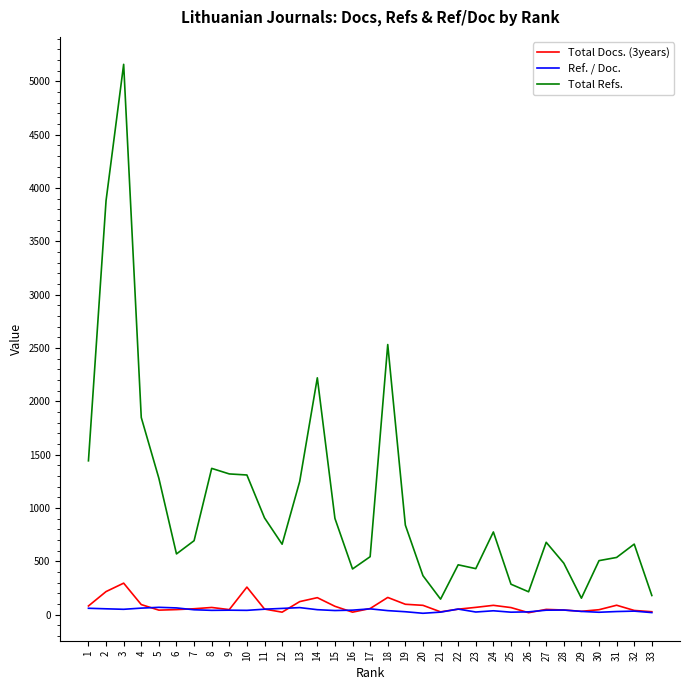

Which series has the widest spread of values?

Total Refs.